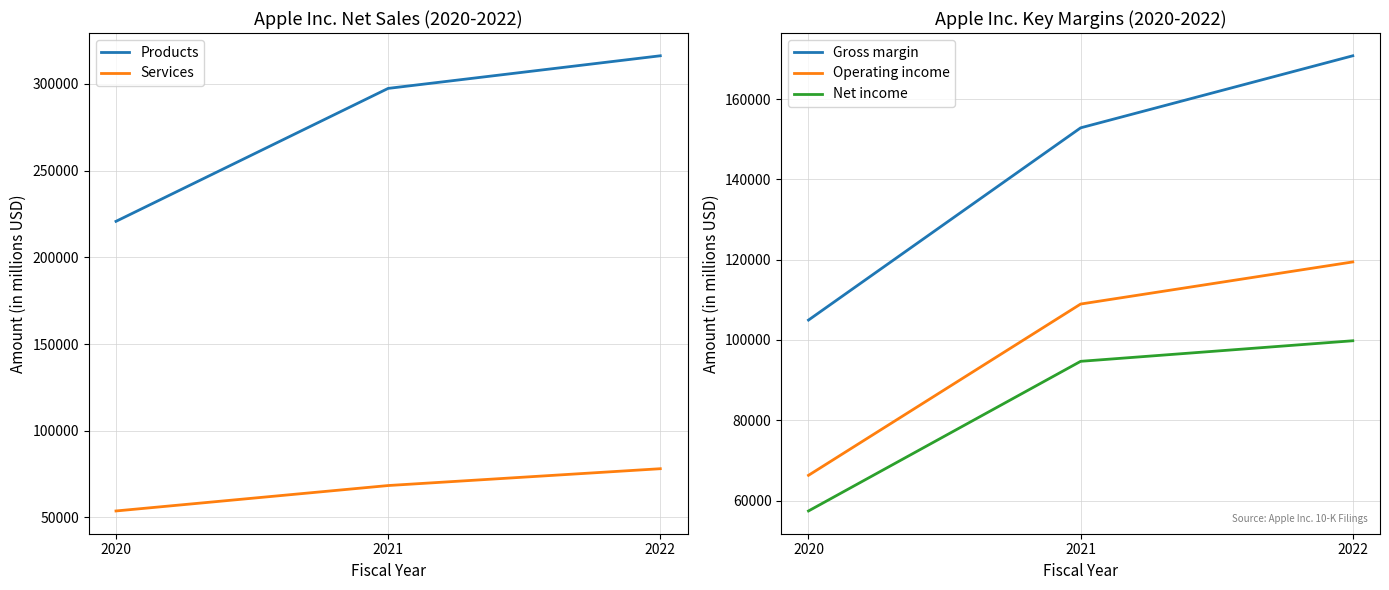

At how many categories does at least one series exceed 236840?

2